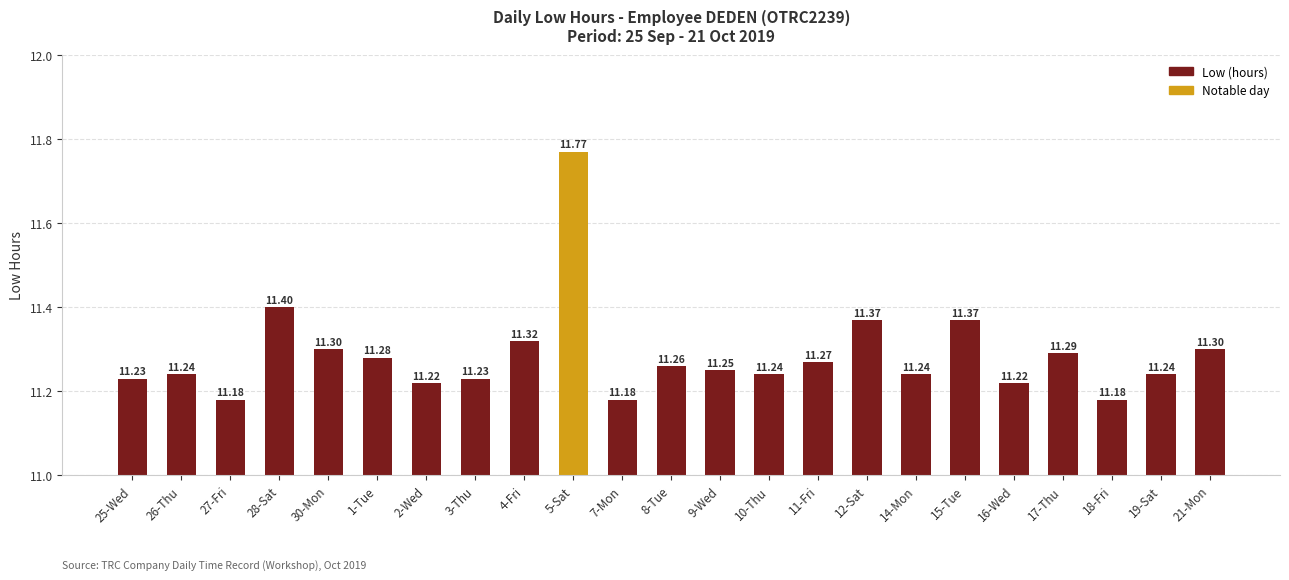

Count the number of data series in this chart.

1